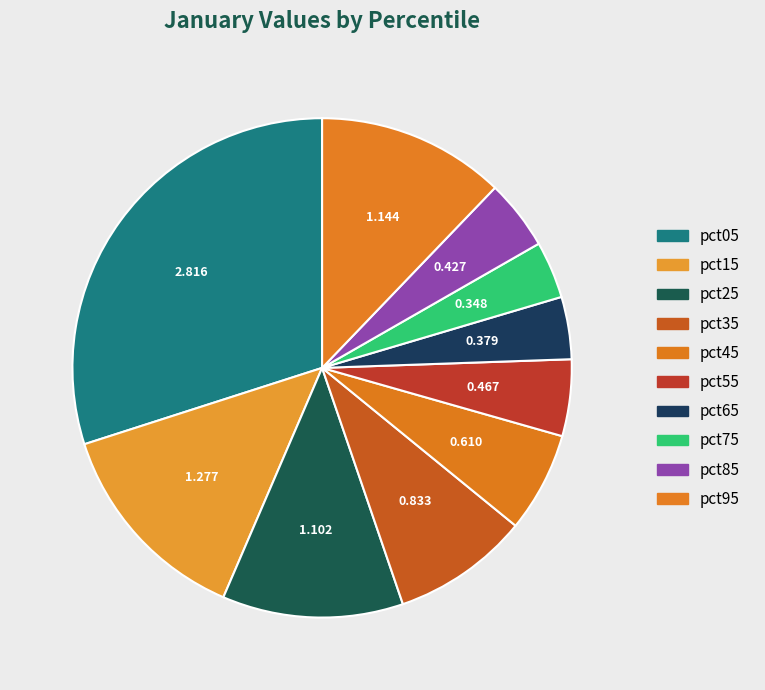

What percentage do pct35 and pct55 together represent?

13.8%